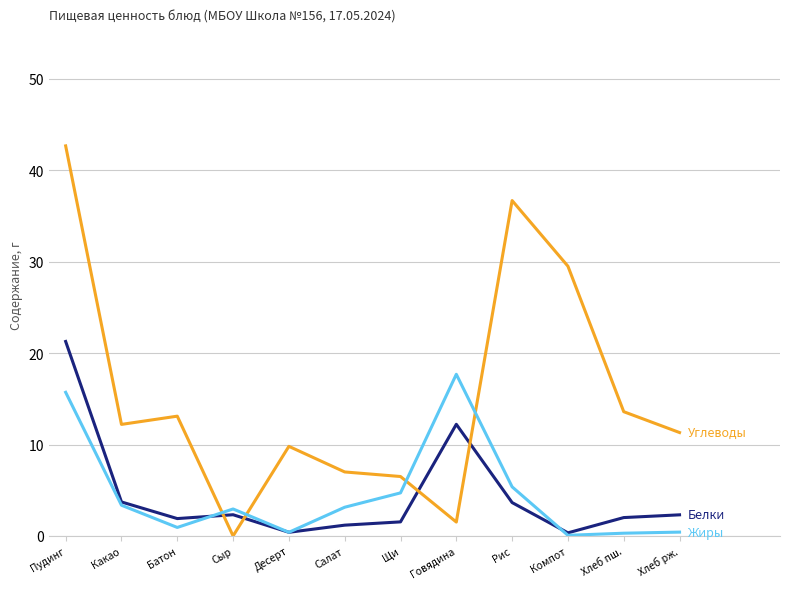

What position from the right is Салат?

7